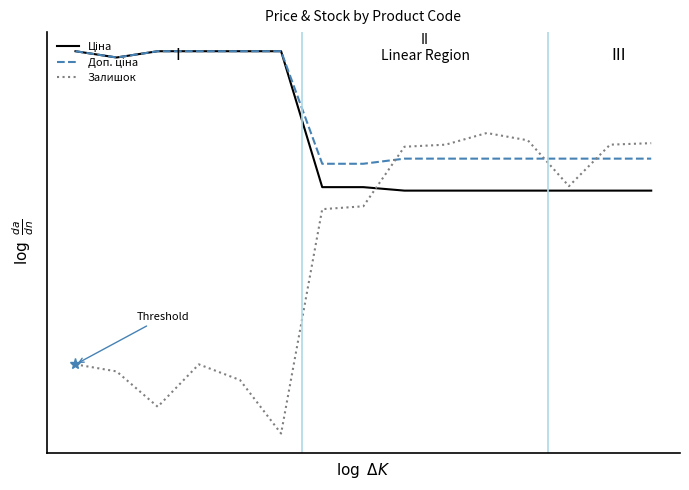

Reading left to right, list all the values displayed in this chart.

Ціна: 4.3	4.2	4.3	4.3	4.3	4.3	2.8	2.8	2.7	2.7	2.7	2.7	2.7	2.7	2.7
Доп. ціна: 4.3	4.2	4.3	4.3	4.3	4.3	3.0	3.0	3.1	3.1	3.1	3.1	3.1	3.1	3.1
Залишок: 0.8	0.7	0.3	0.8	0.6	0.0	2.5	2.6	3.2	3.2	3.4	3.3	2.8	3.2	3.3